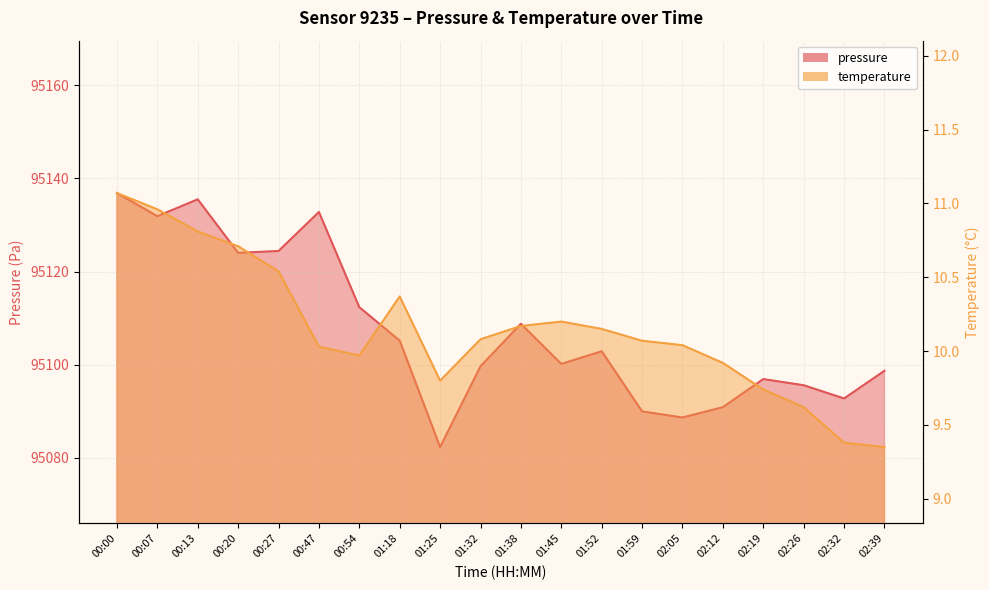

Rank the series at 02:19 from highest to lowest value.

pressure, temperature